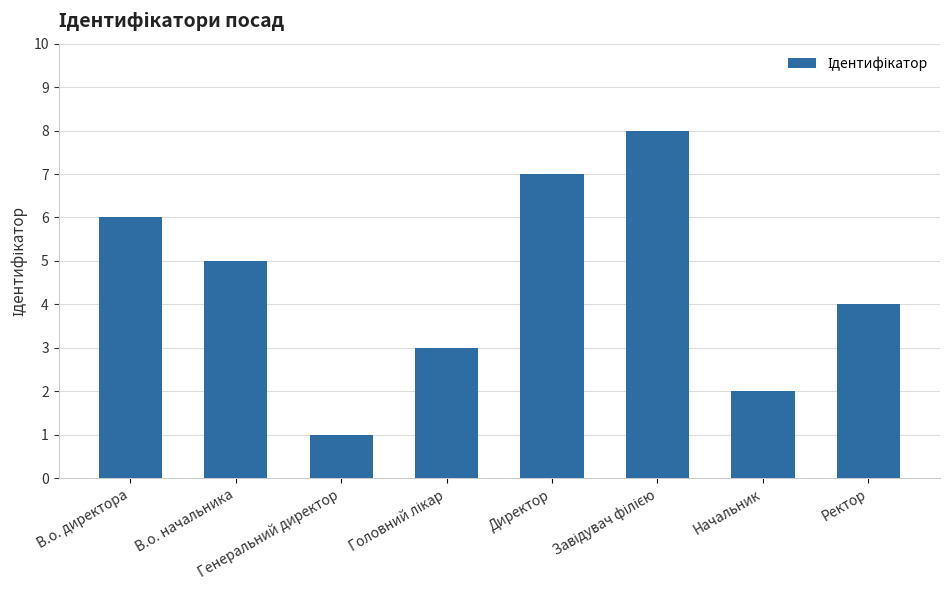

Which category has the lowest value across all series?

Генеральний директор